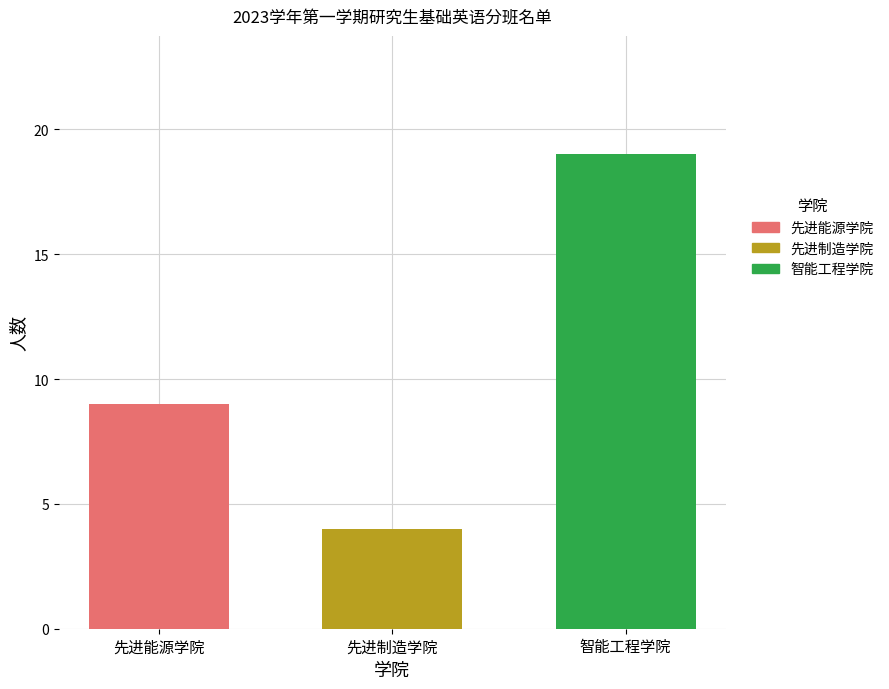

Read the 先进制造学院 value at 先进制造学院.

4